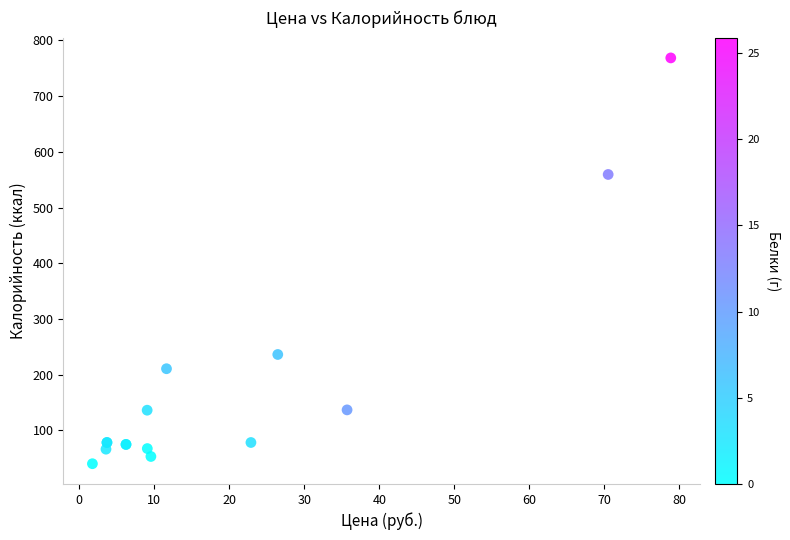

What Y value in the scatter plot is closest to 404?

559.4